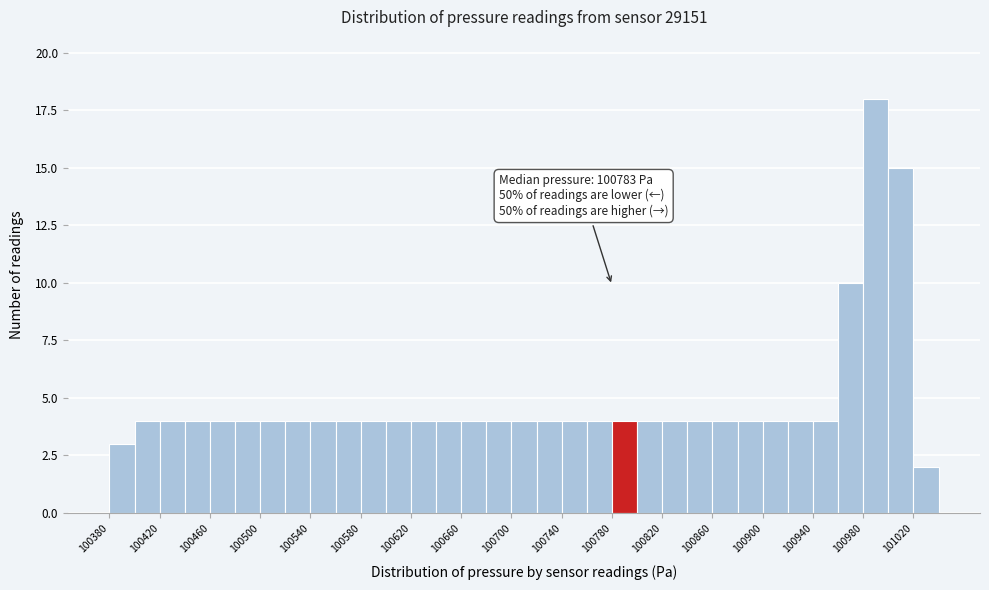

Over which range of the x-axis is the bar tallest?

100980 to 101000